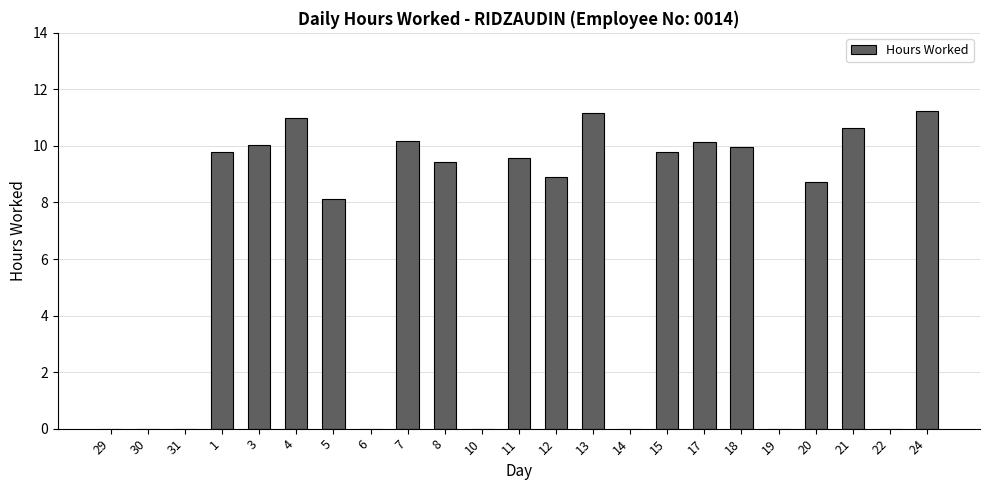

What is the change in value from 12 to 13?

+2.3